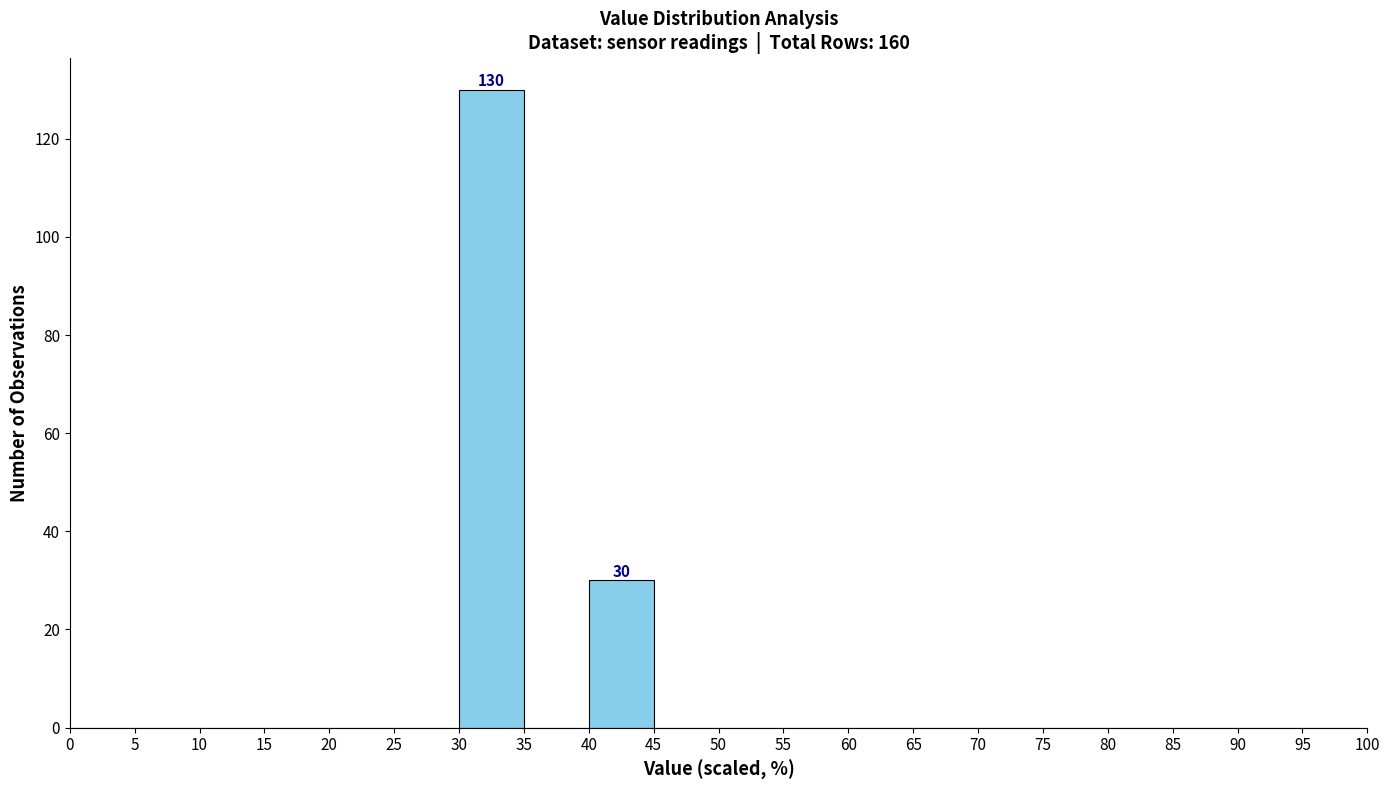

Which range on the x-axis has the tallest bar?

30 to 35